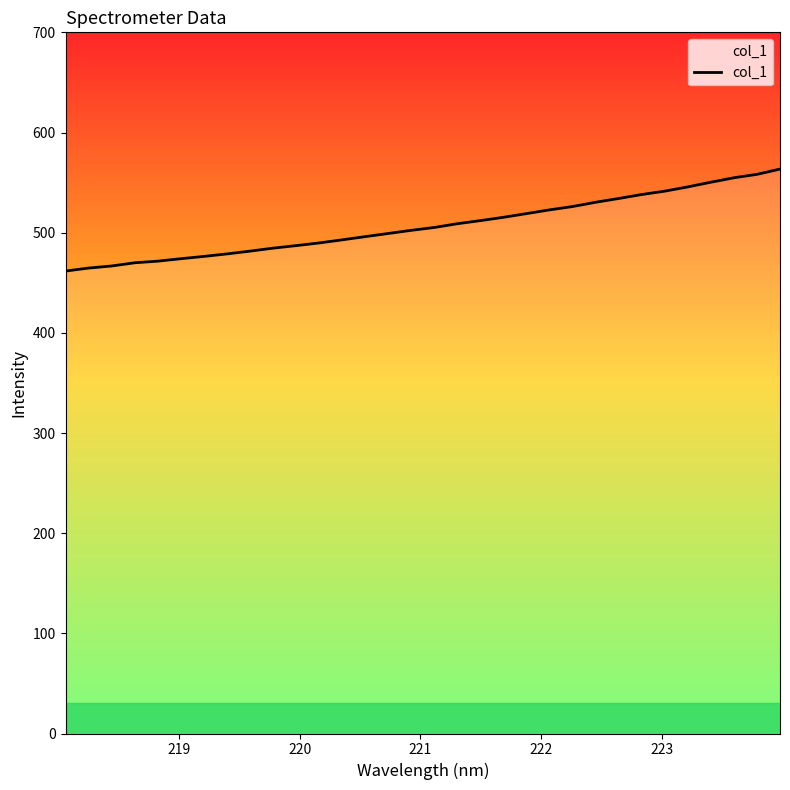

What is the average value?

507.0